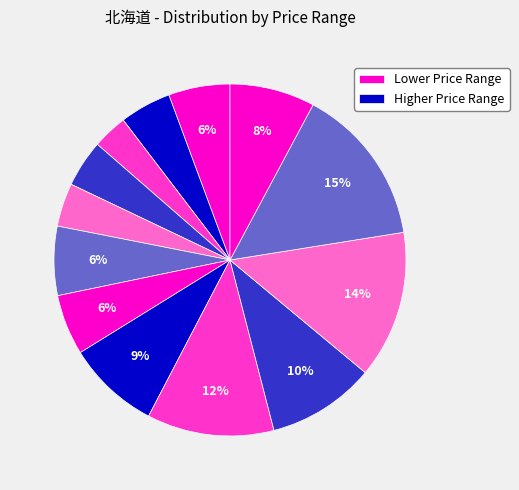

Count the number of slices in the pie.

13